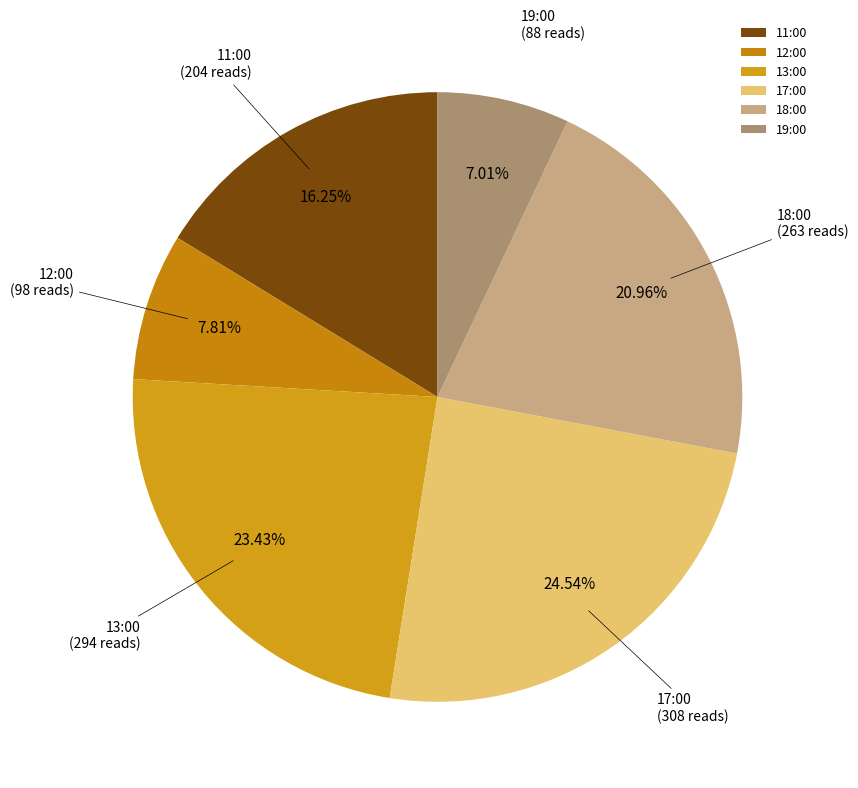

Which slice is the smallest?

19:00